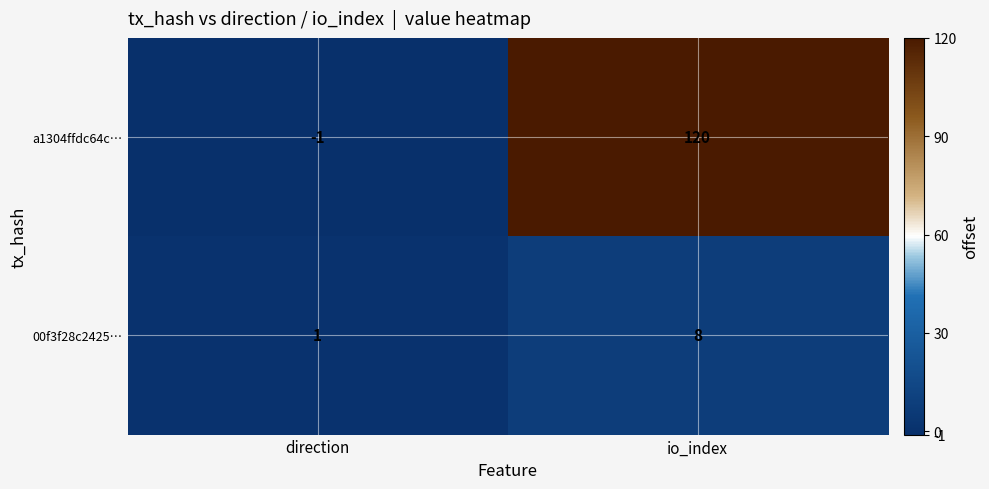

What is the sum of all 00f3f28c2425… values?

9